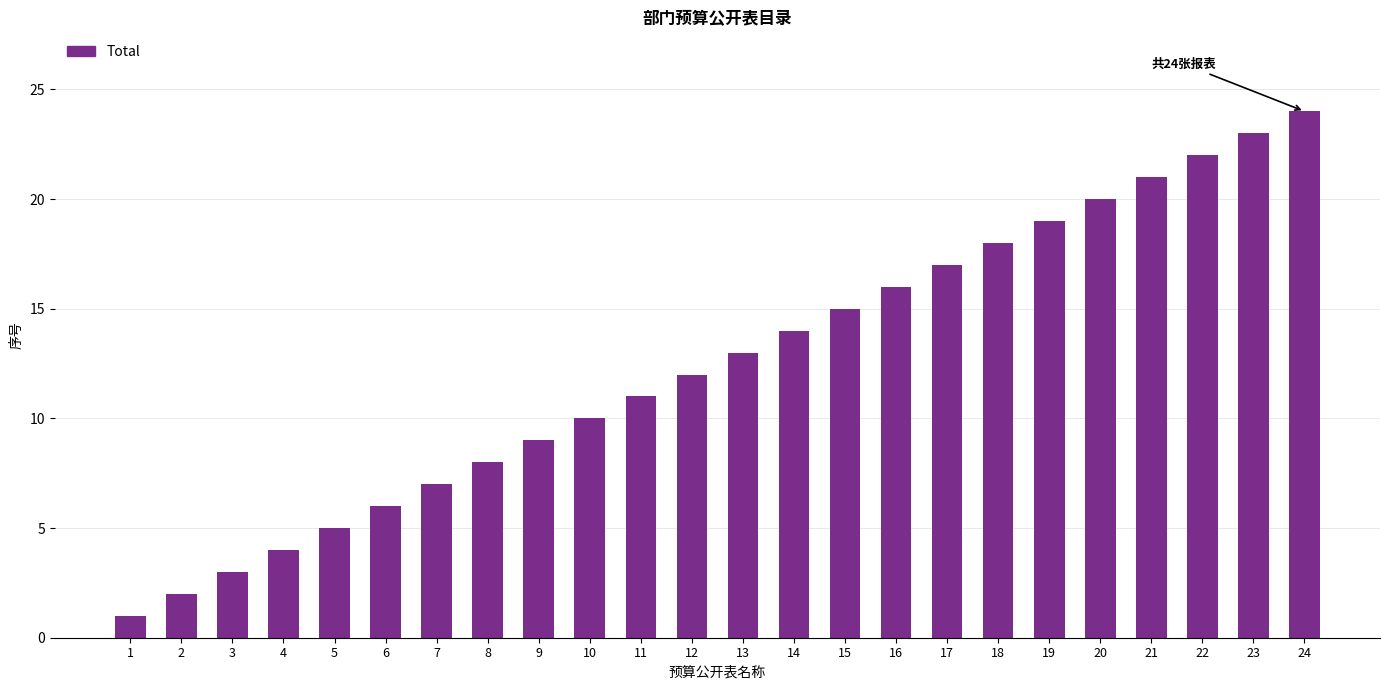

The chart shows a value of 3 at 6. True or false?

False